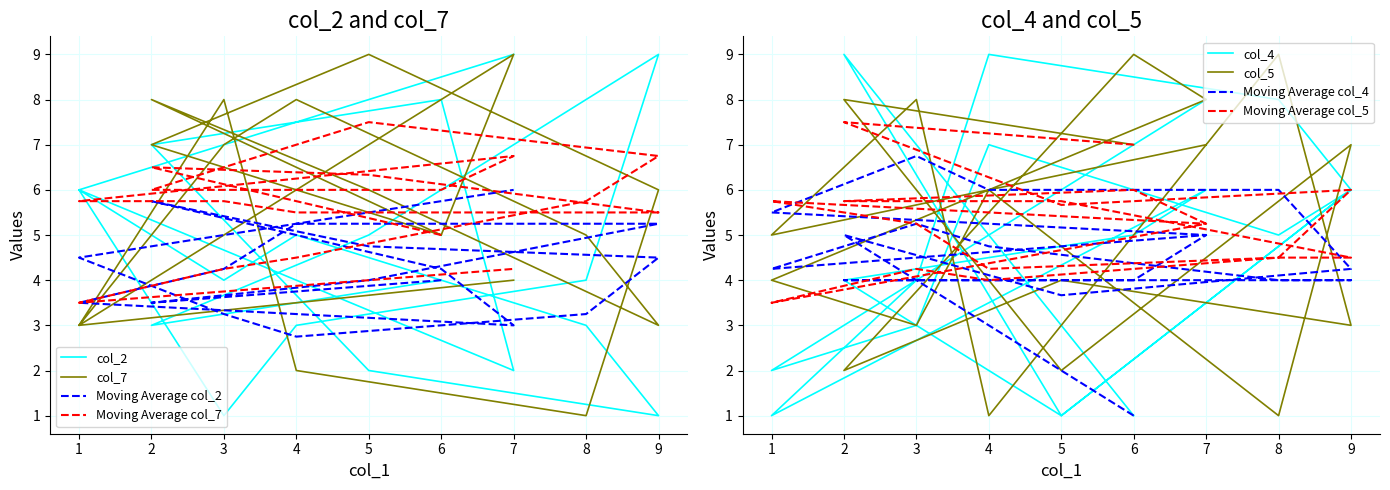

True or false: col_2 has a value of 4 at 4.

False